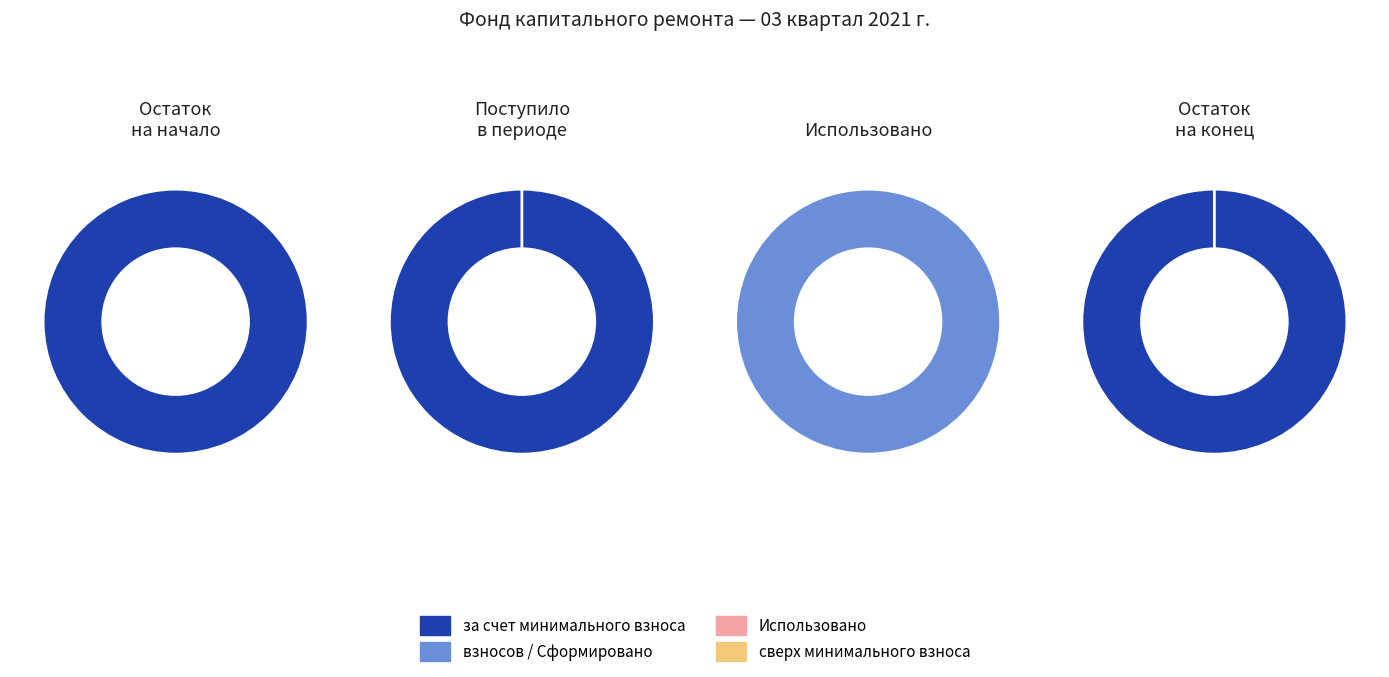

Which series has the widest spread of values?

за счет минимального взноса